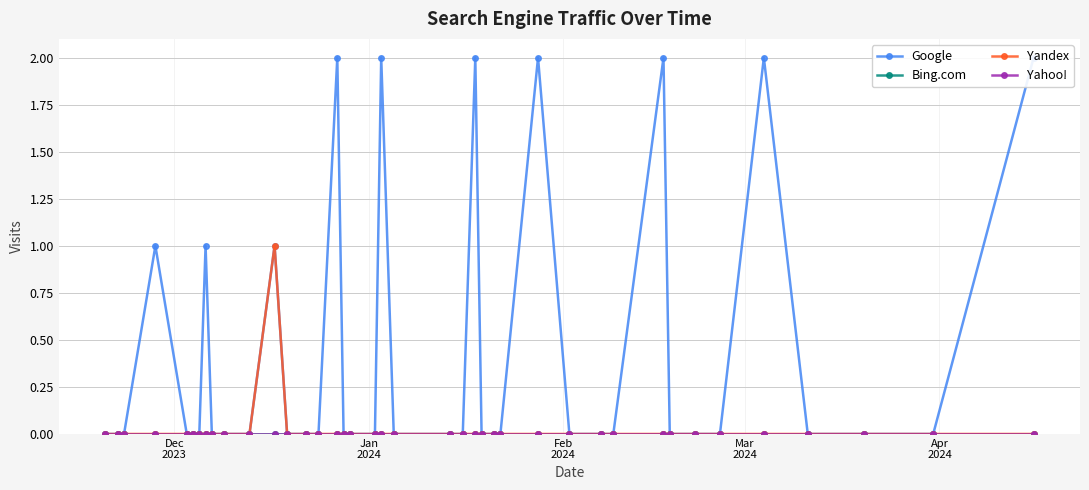

What are all the series names shown in the legend?

Google, Bing.com, Yandex, Yahoo!